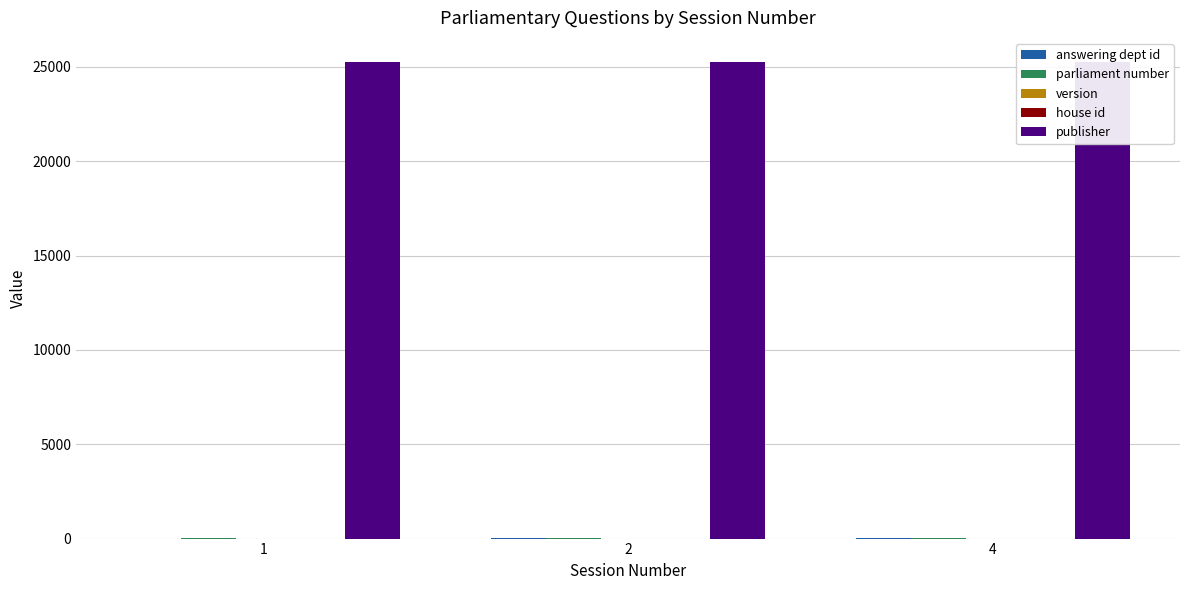

What is the spread (max minus min) of values at 2?

25276